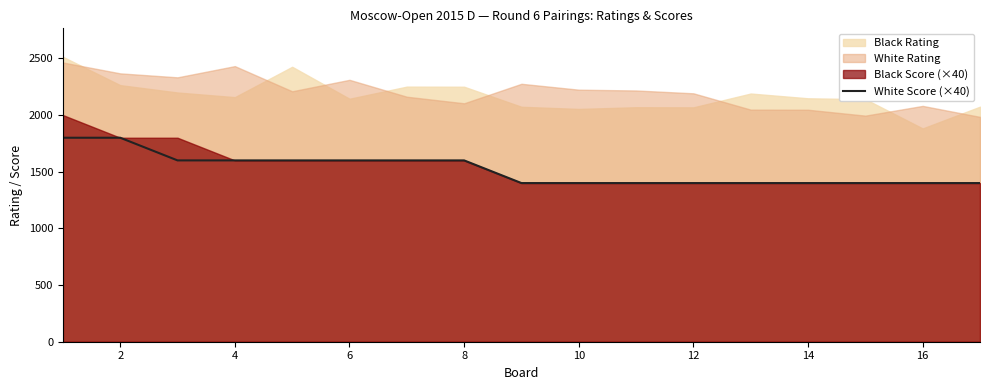

The value of White Score (×40) at 12 is 1400. True or false?

True